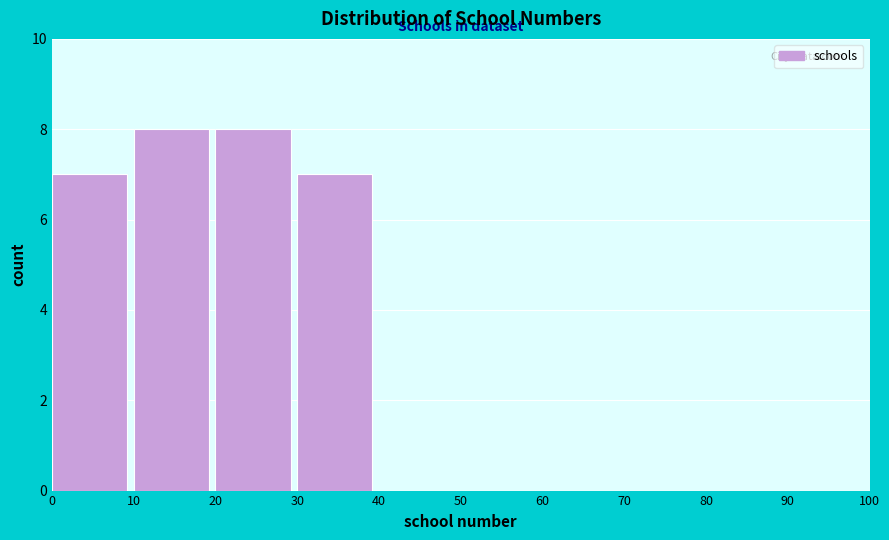

Reading left to right, transcribe this chart: for each bar, give the range it covers on the x-axis and its height. The values are not printed on the chart, so give them approximately, as read against the axis.

0 to 10: 7
10 to 20: 8
20 to 30: 8
30 to 40: 7
40 to 50: 0
50 to 60: 0
60 to 70: 0
70 to 80: 0
80 to 90: 0
90 to 100: 0